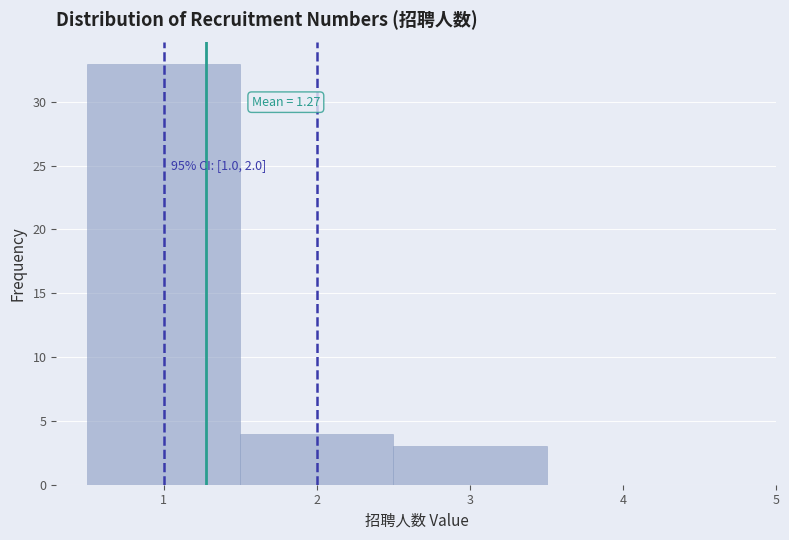

Which range on the x-axis has the tallest bar?

0.5 to 1.5